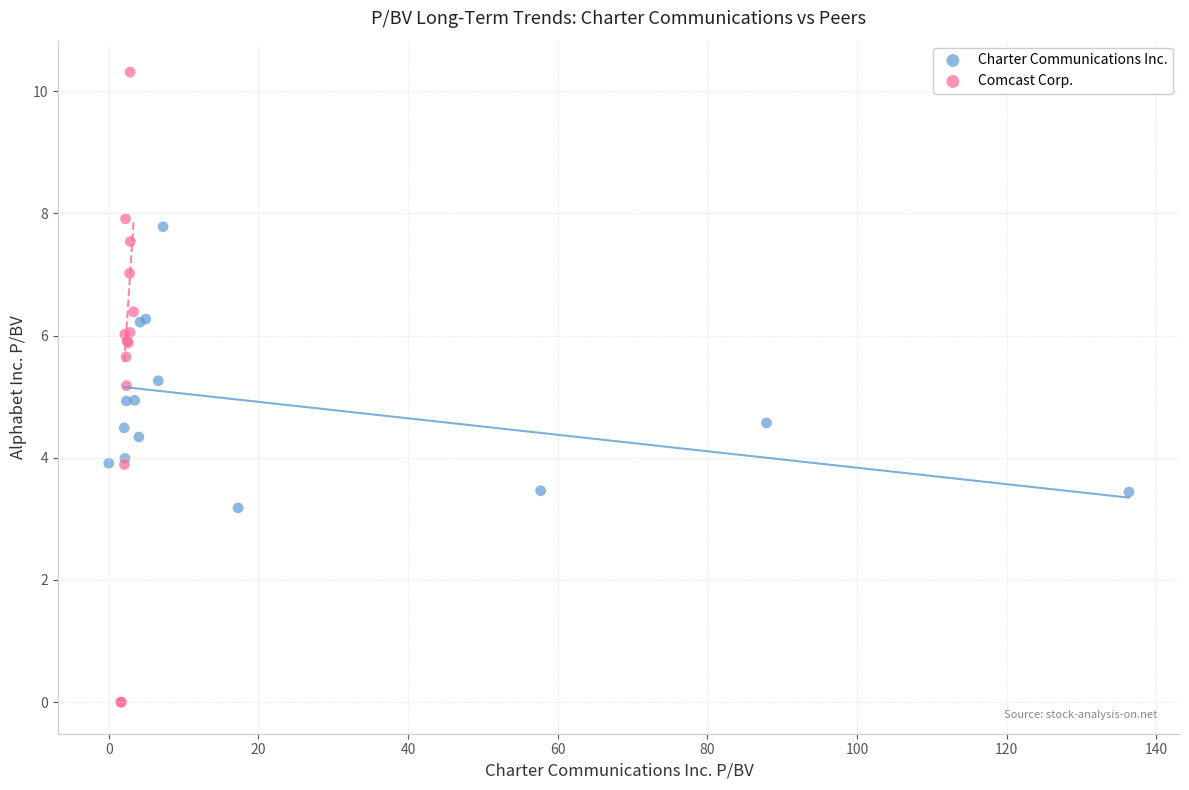

Which series contains the highest Y value?

Comcast Corp.